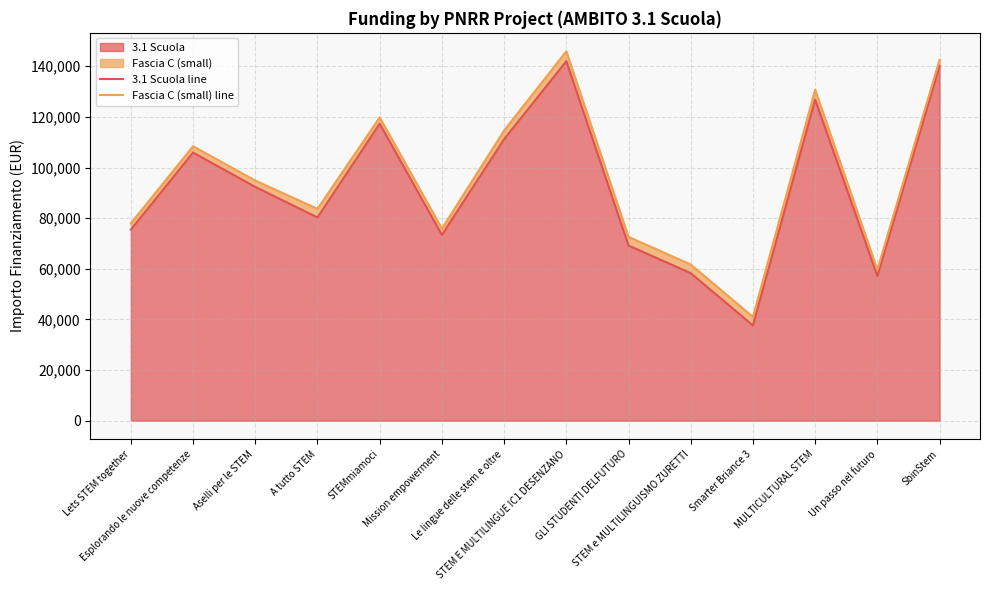

Which category has the lowest value across all series?

Smarter Briance 3